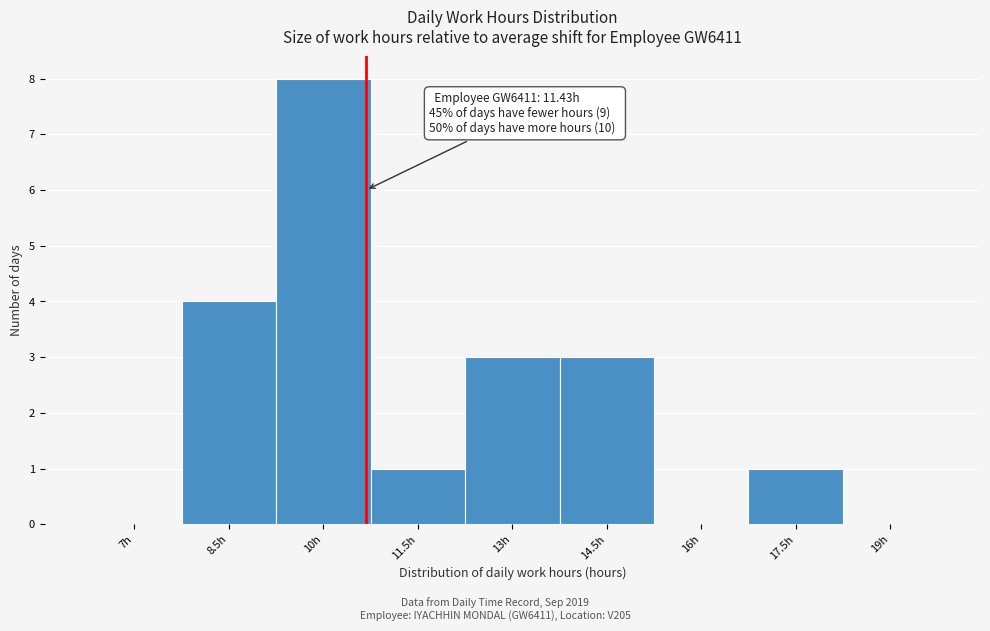

Reading left to right, extract all data points from this chart.

7h=0	8.5h=4	10h=8	11.5h=1	13h=3	14.5h=3	16h=0	17.5h=1	19h=0